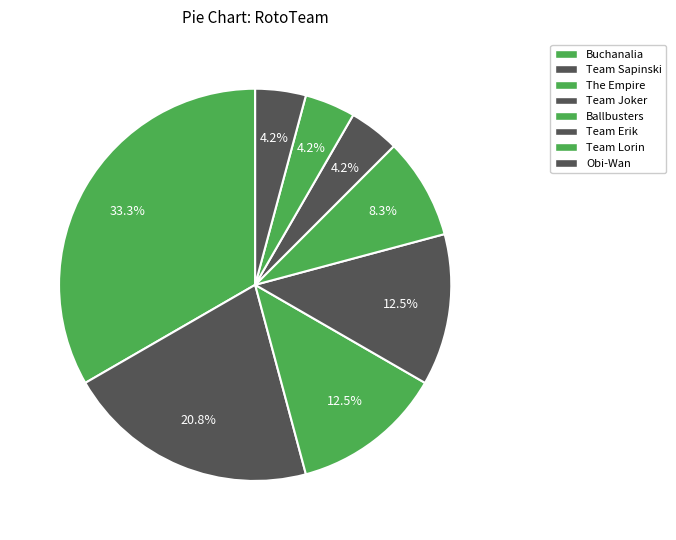

Is the sum of Team Lorin and Ballbusters greater than half?

No